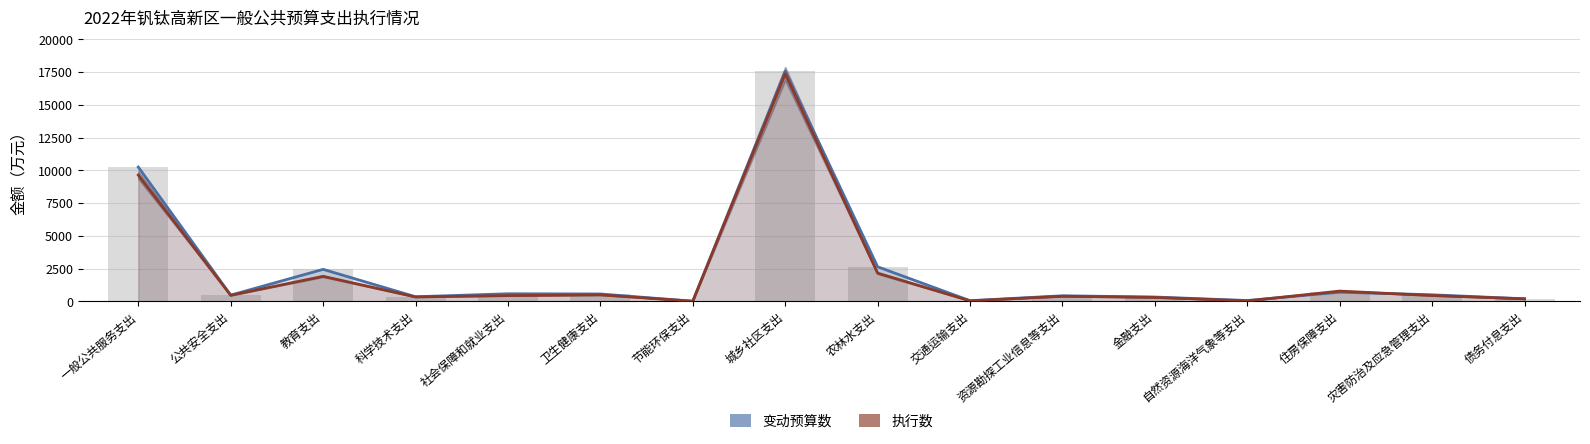

What is the maximum value shown in the chart?

17582